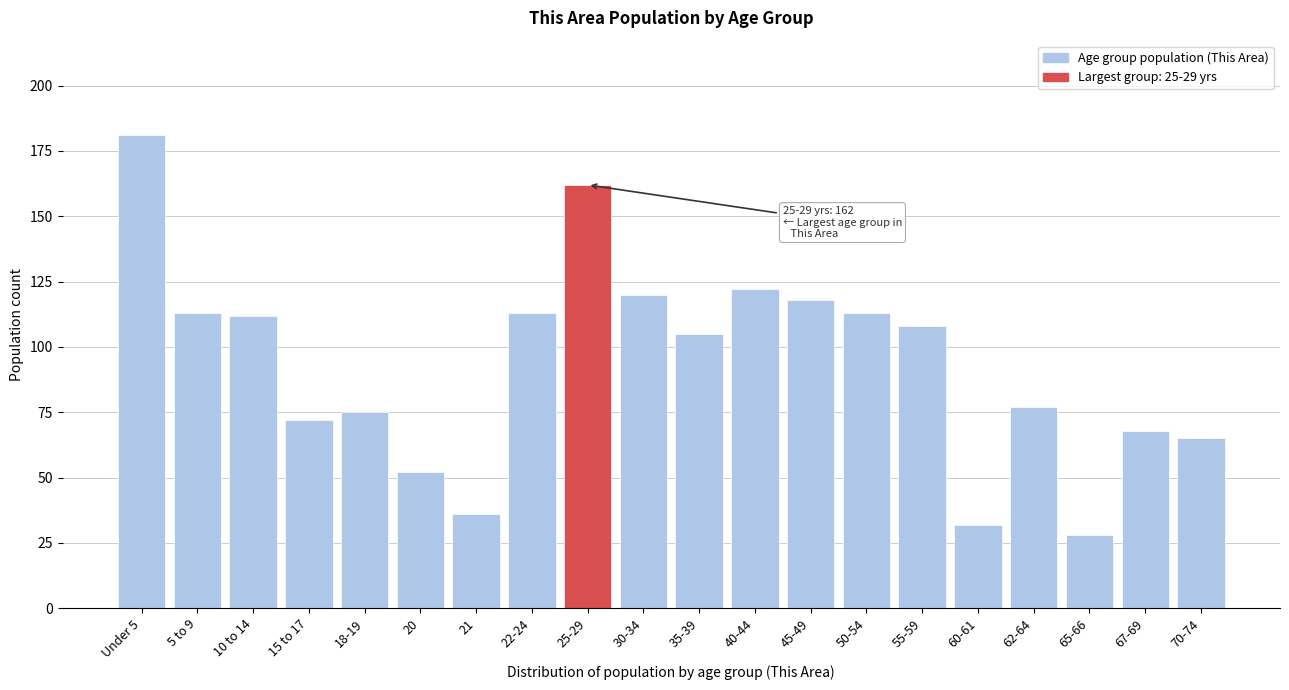

Reading right to left, what are all the values shown in this chart?

70-74=65	67-69=68	65-66=28	62-64=77	60-61=32	55-59=108	50-54=113	45-49=118	40-44=122	35-39=105	30-34=120	25-29=162	22-24=113	21=36	20=52	18-19=75	15 to 17=72	10 to 14=112	5 to 9=113	Under 5=181